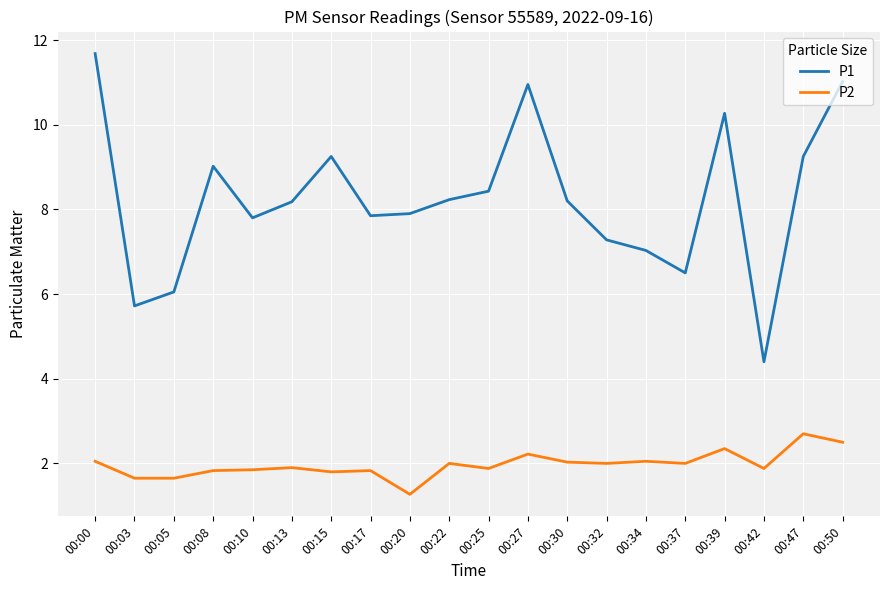

True or false: P2 and P1 intersect in this chart.

False